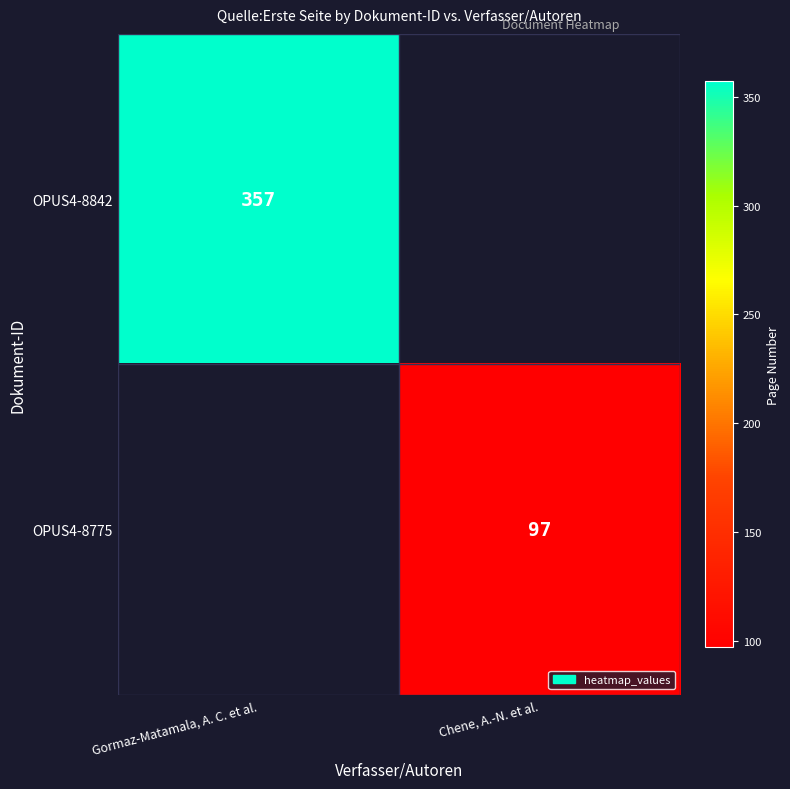

The OPUS4-8775 series shows 169 at Chene, A.-N. et al.. True or false?

False